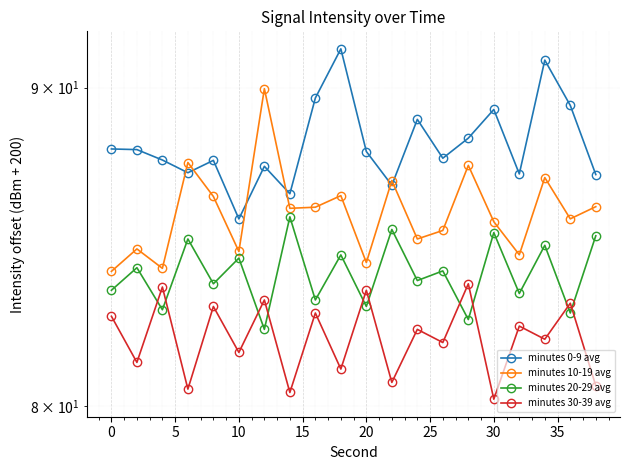

How many lines are shown in the chart?

4